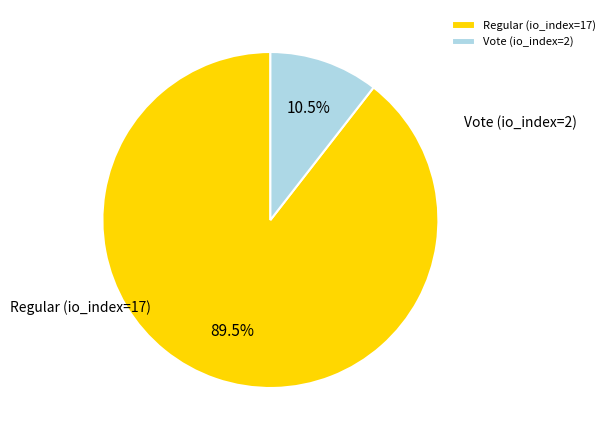

What is the ratio of the value at Regular (io_index=17) to the value at Vote (io_index=2)?

8.5